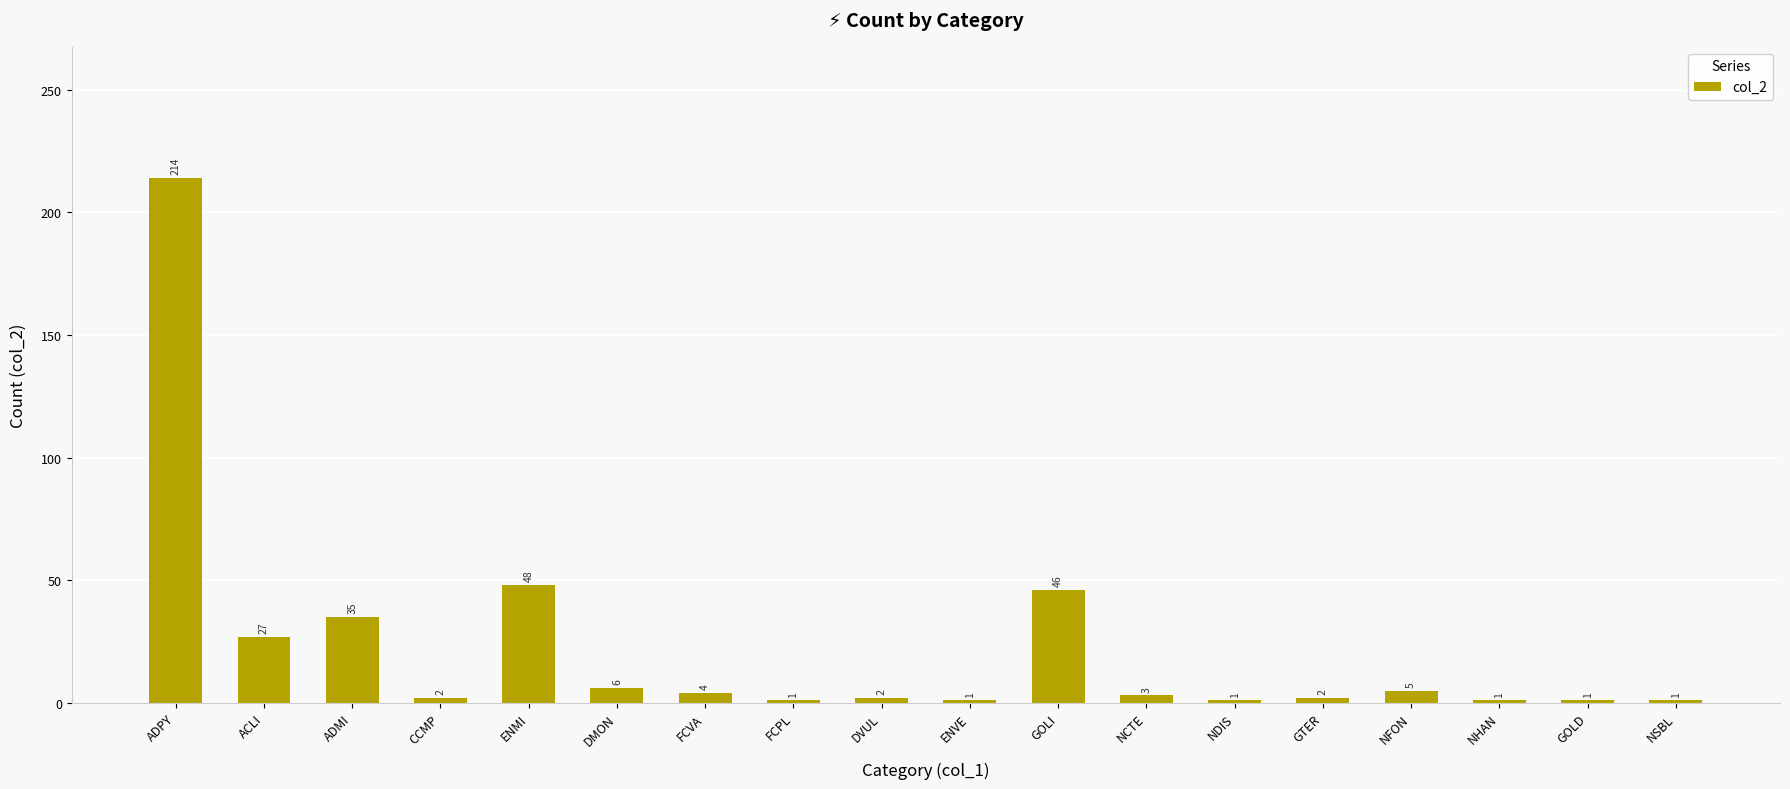

Which has a higher value, NSBL or DVUL?

DVUL